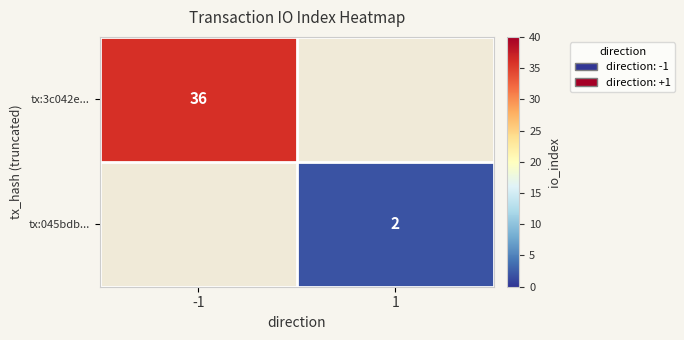

The value of tx:3c042e... at -1 is 62. True or false?

False